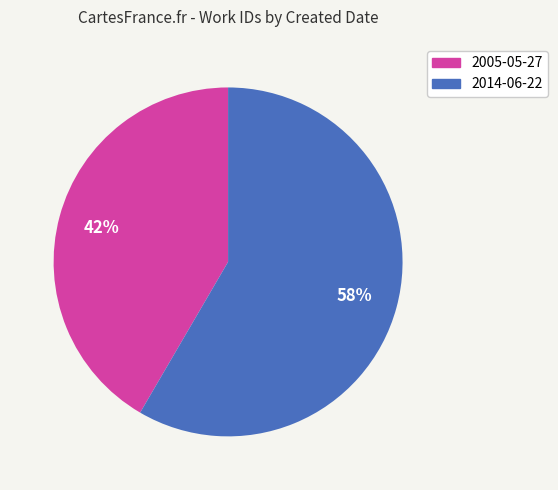

Do 2005-05-27 and 2014-06-22 together represent more than half of the pie?

Yes